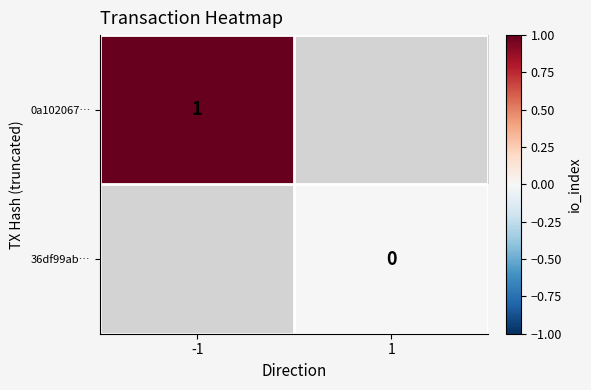

Is the value of 36df99ab… at 1 greater than the value of 0a102067… at -1?

No